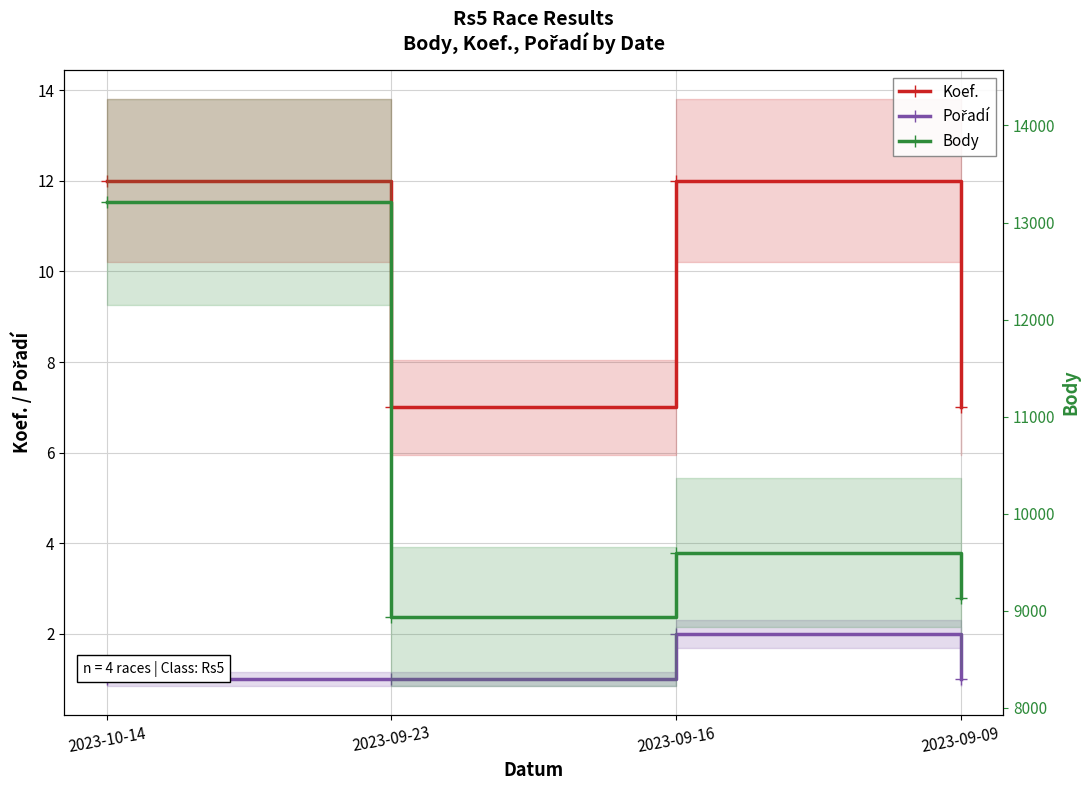

At which label does Body reach its minimum?

2023-09-23